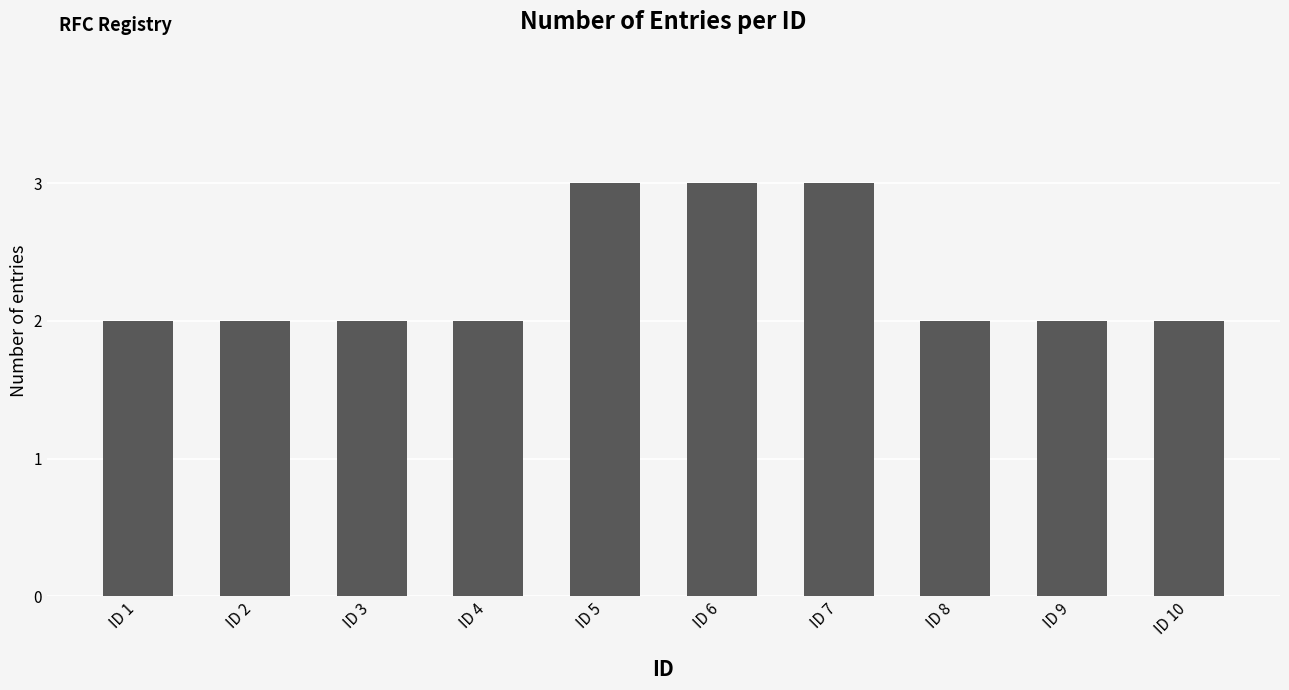

What is the value of the 2nd bar from the left?

2